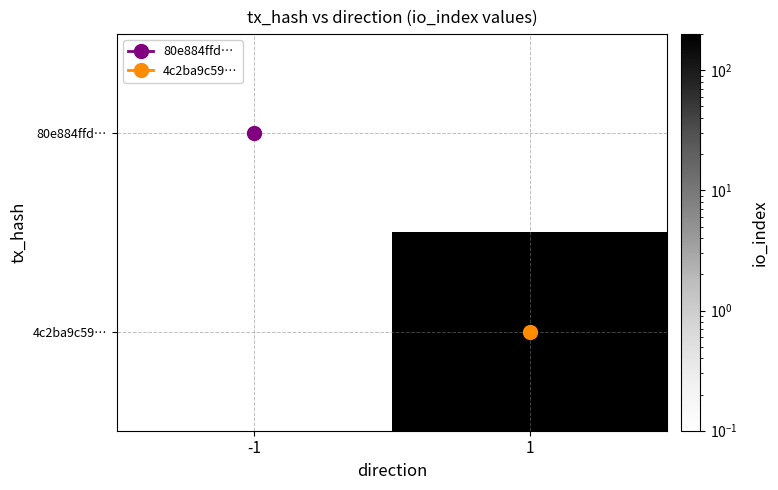

Reading left to right, transcribe all the data shown in this chart.

80e884ffd…: -1=0.1	1=0.0
4c2ba9c59…: -1=0.0	1=198.0